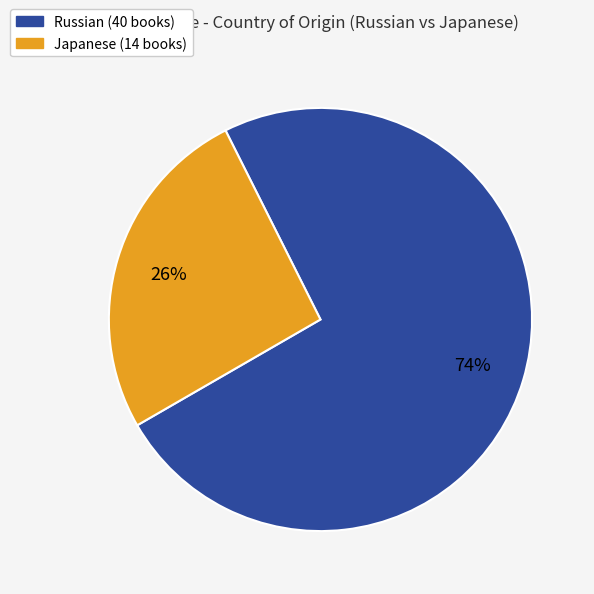

Does Japanese account for over 50% of the chart?

No